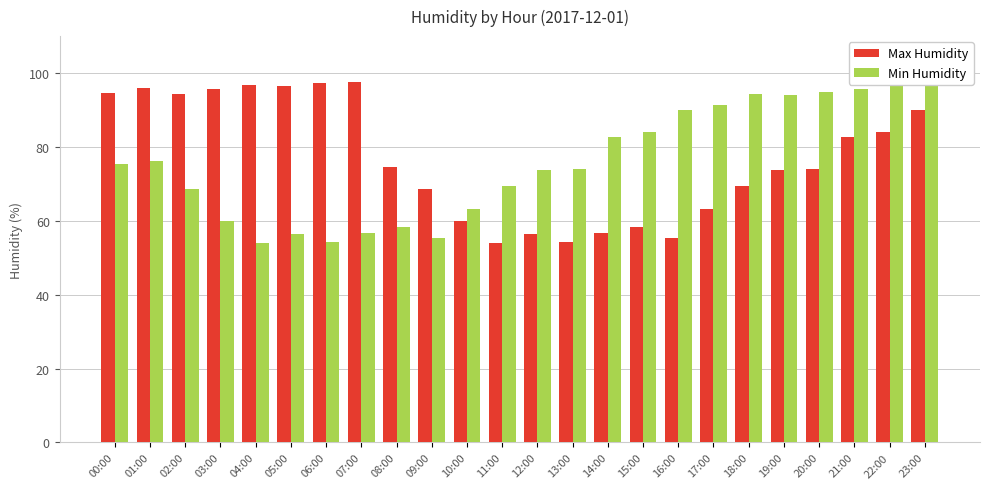

List the labels in order of Min Humidity value, largest first.

23:00, 22:00, 21:00, 20:00, 18:00, 19:00, 17:00, 16:00, 15:00, 14:00, 01:00, 00:00, 13:00, 12:00, 11:00, 02:00, 10:00, 03:00, 08:00, 07:00, 05:00, 09:00, 06:00, 04:00